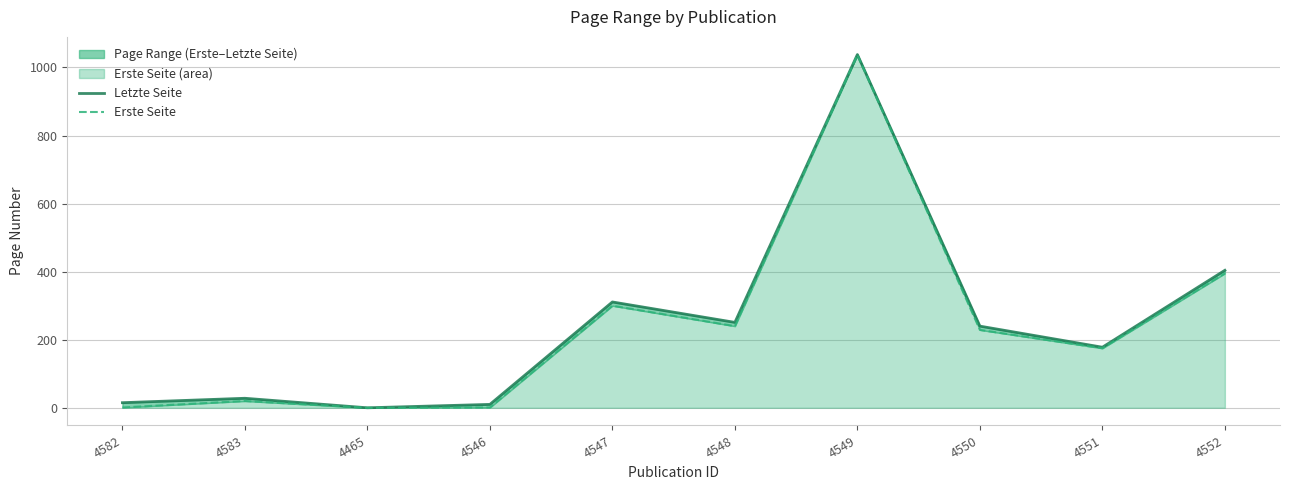

The value of Letzte Seite at 4548 is 372. True or false?

False